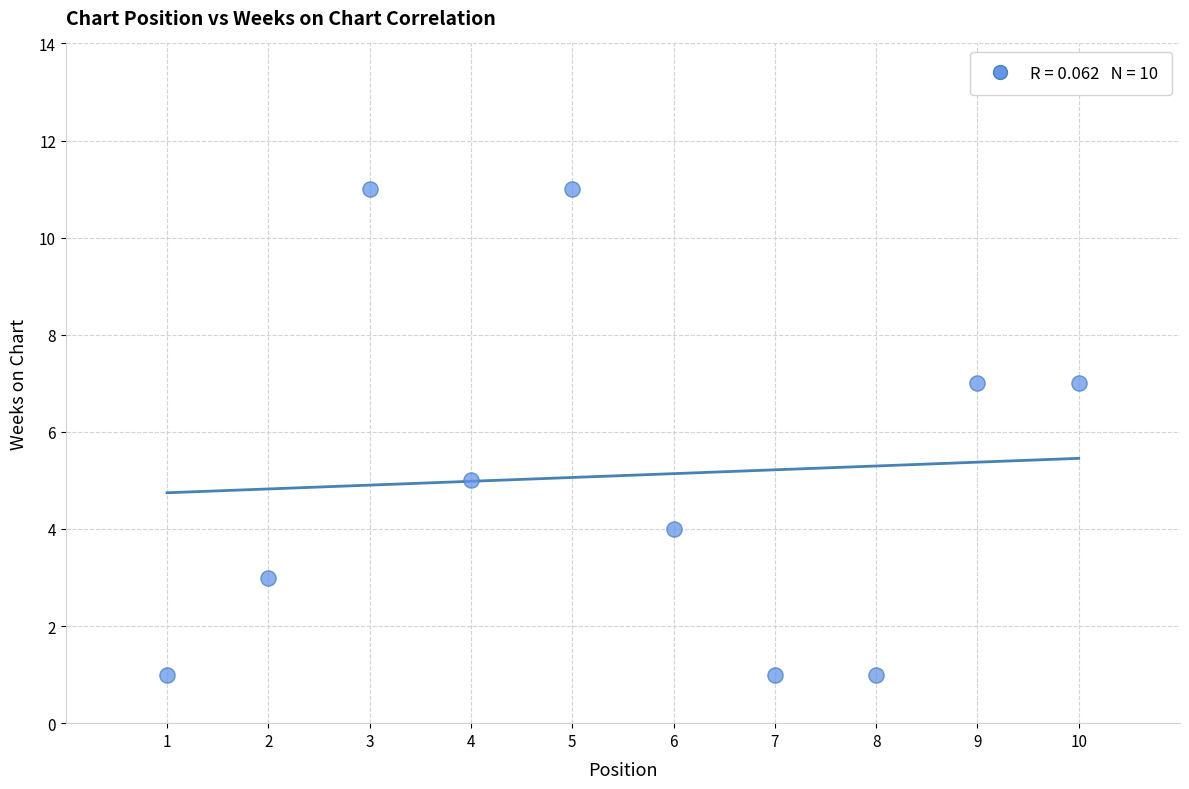

What is the average X value?

6